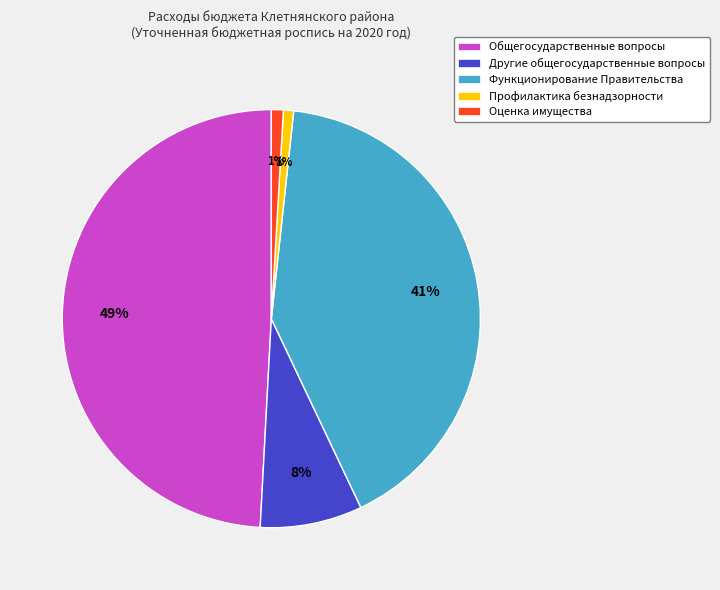

Does Общегосударственные вопросы account for over 50% of the chart?

No